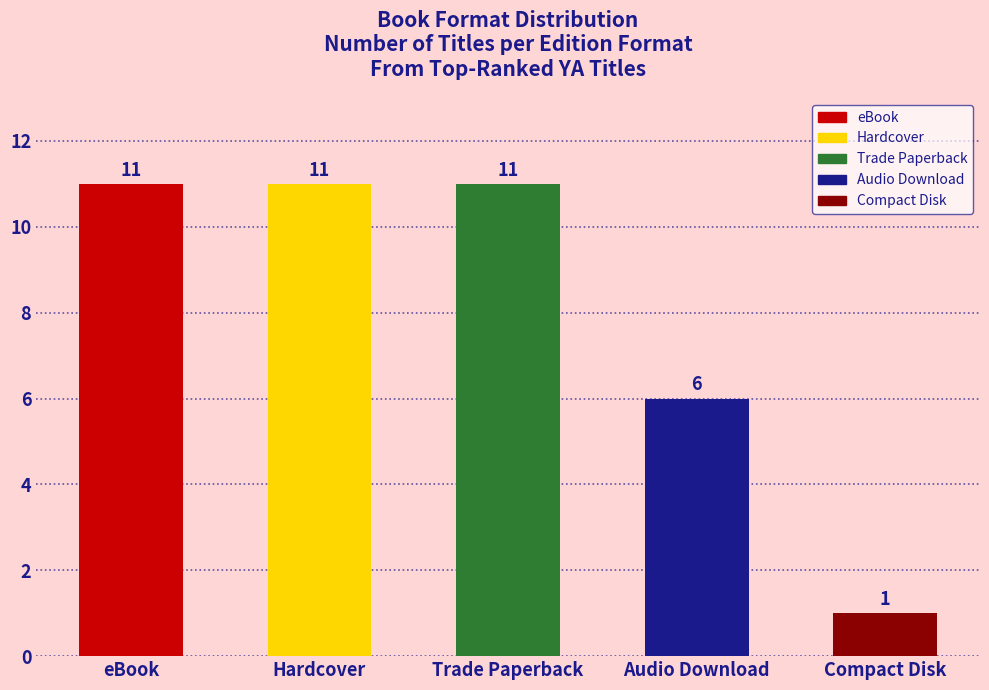

Reading left to right, transcribe all the data shown in this chart.

11	11	11	6	1